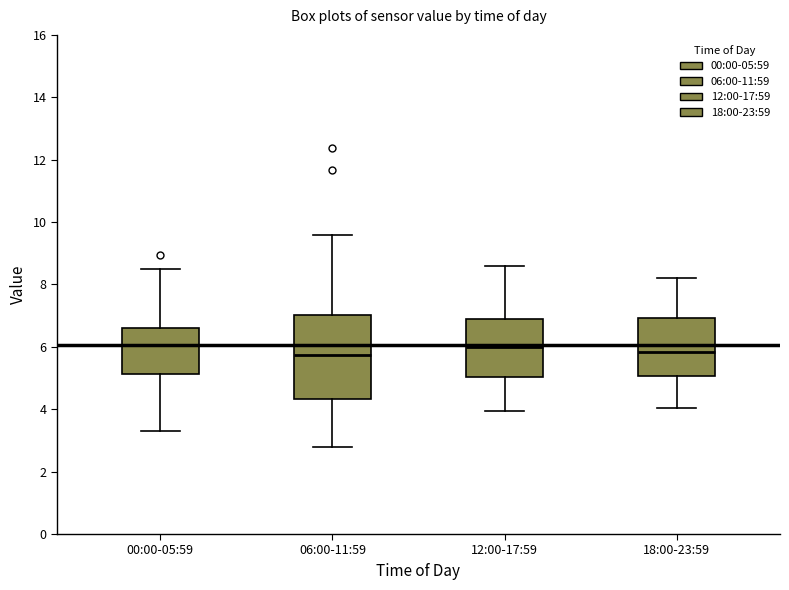

Which box is the tallest, from its lower edge to its upper edge?

06:00-11:59